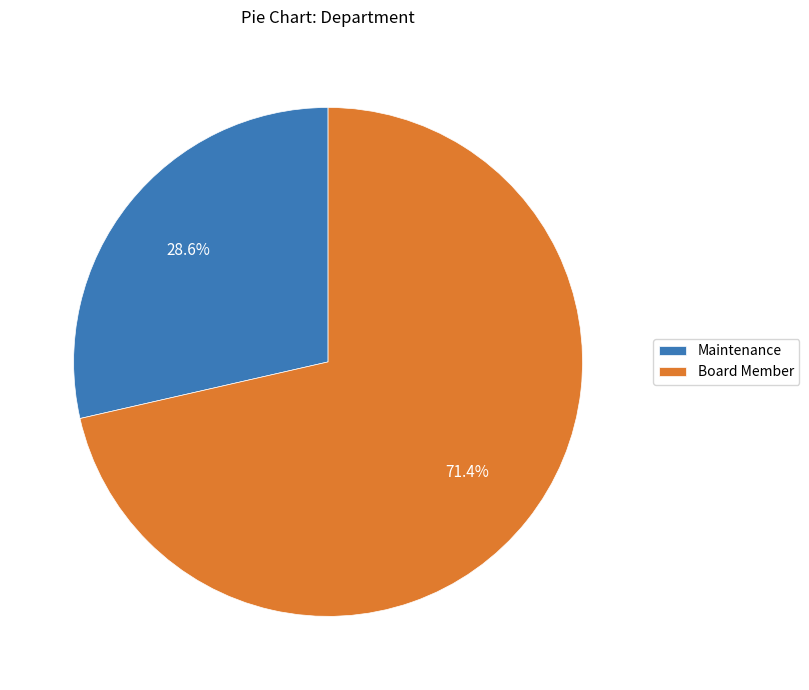

Rank the categories by value from lowest to highest.

Maintenance, Board Member